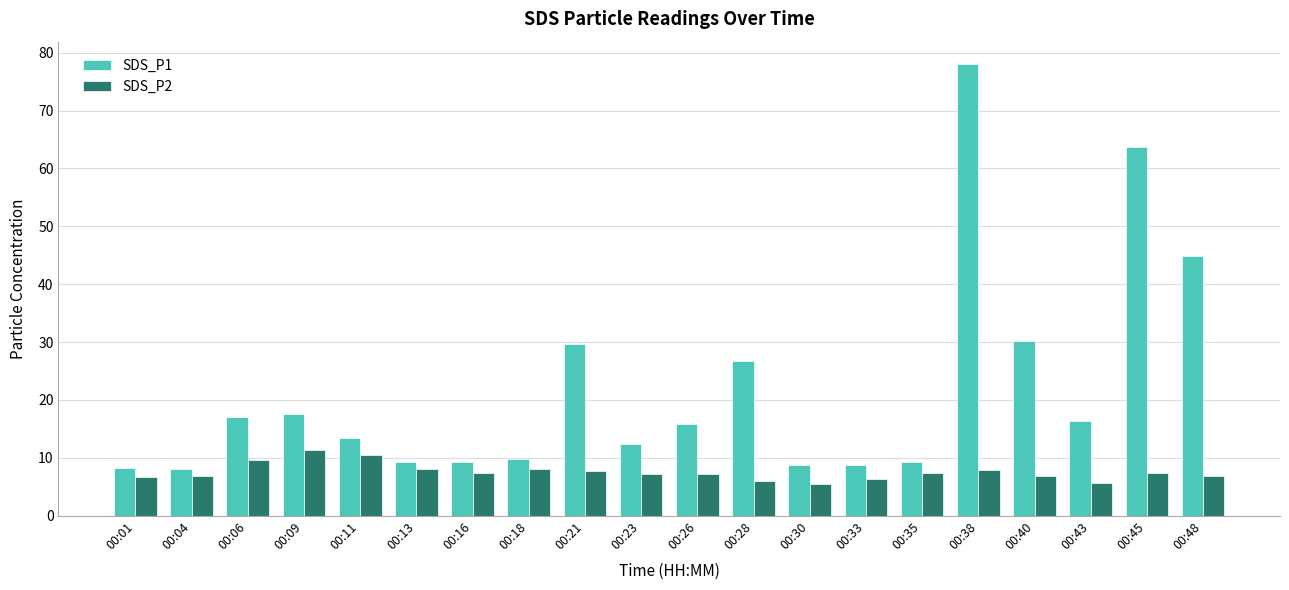

What is the total value across all series at 00:26?

23.0